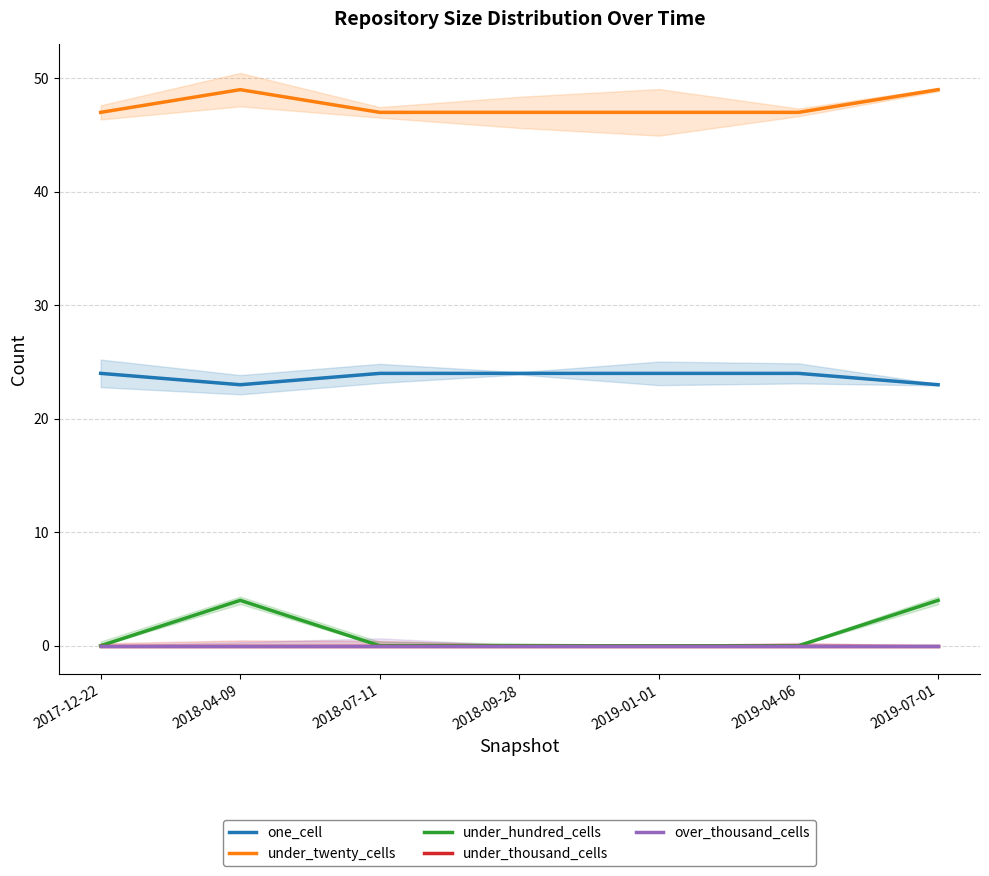

What is the greatest value displayed?

49